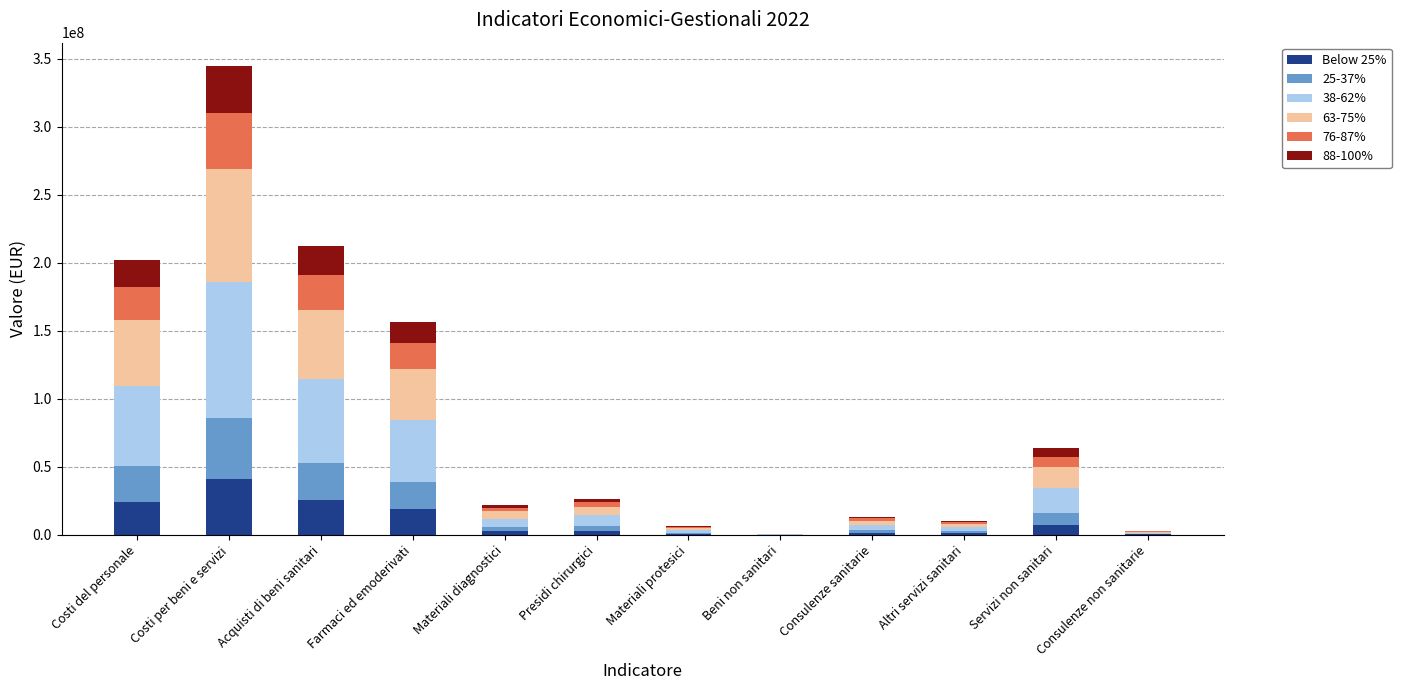

Are the bars grouped side by side (vs. stacked)?

No